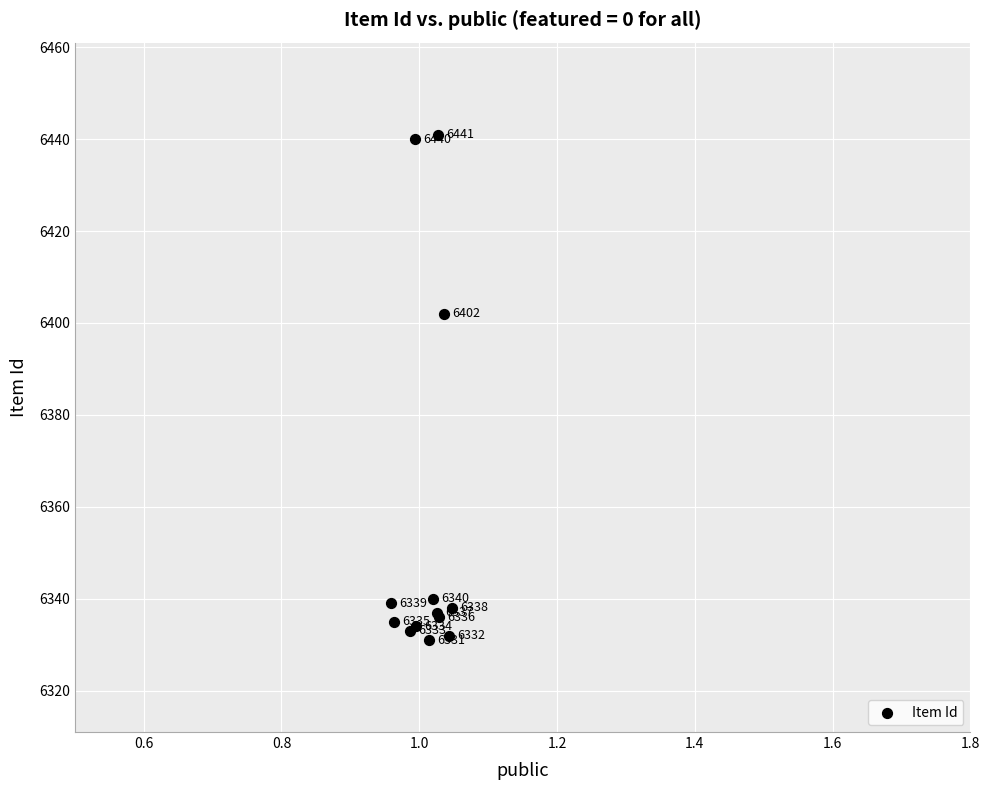

What Y value in the scatter plot is closest to 6386?

6402